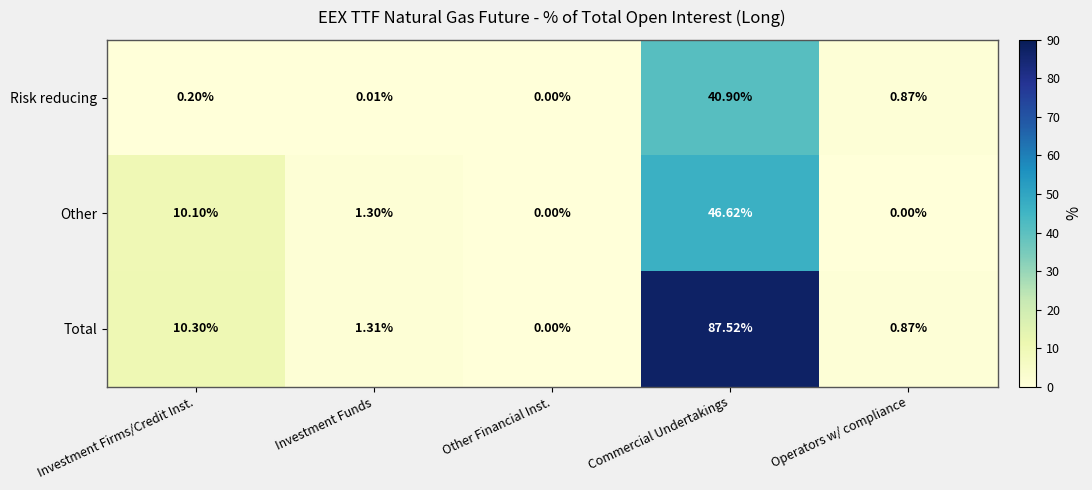

Which category has the highest value in the Risk reducing series?

Commercial Undertakings